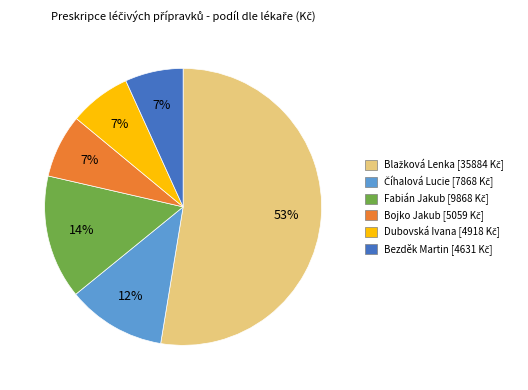

How many slices are in this pie chart?

6